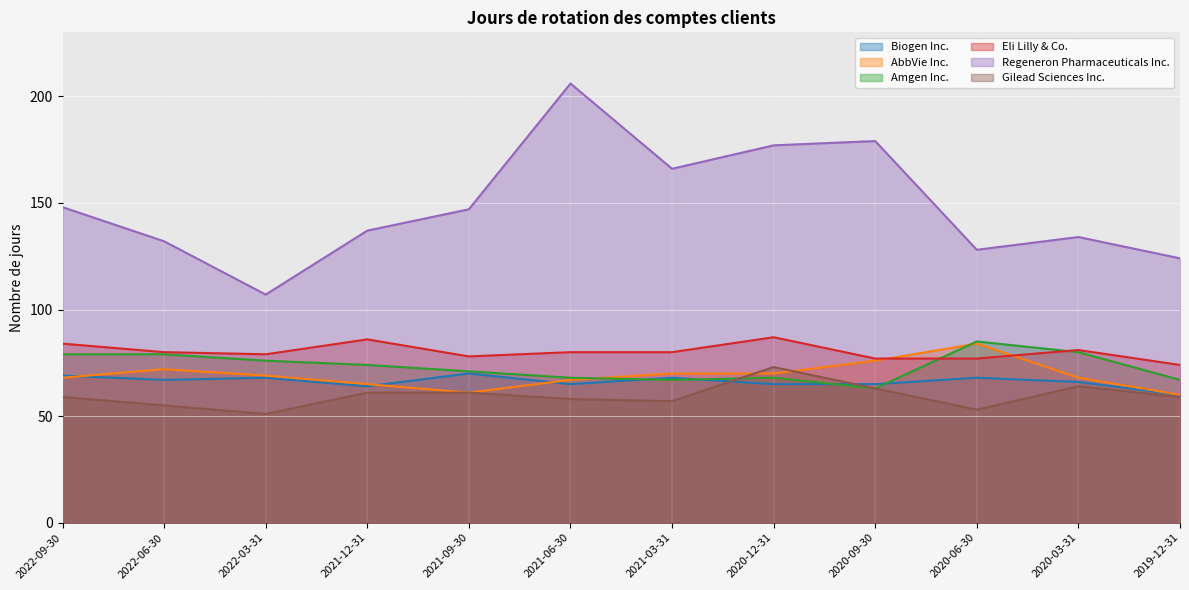

At 2021-09-30, list the series in order from largest to smallest.

Regeneron Pharmaceuticals Inc., Eli Lilly & Co., Amgen Inc., Biogen Inc., AbbVie Inc., Gilead Sciences Inc.